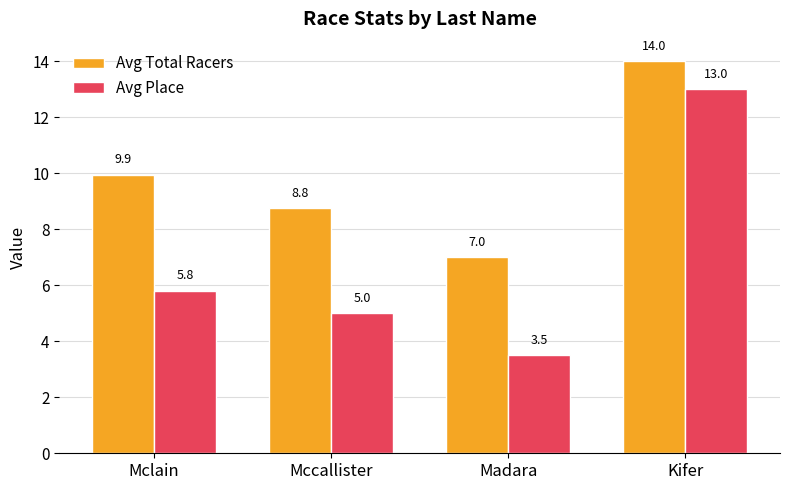

At Kifer, list the series in order from largest to smallest.

Avg Total Racers, Avg Place